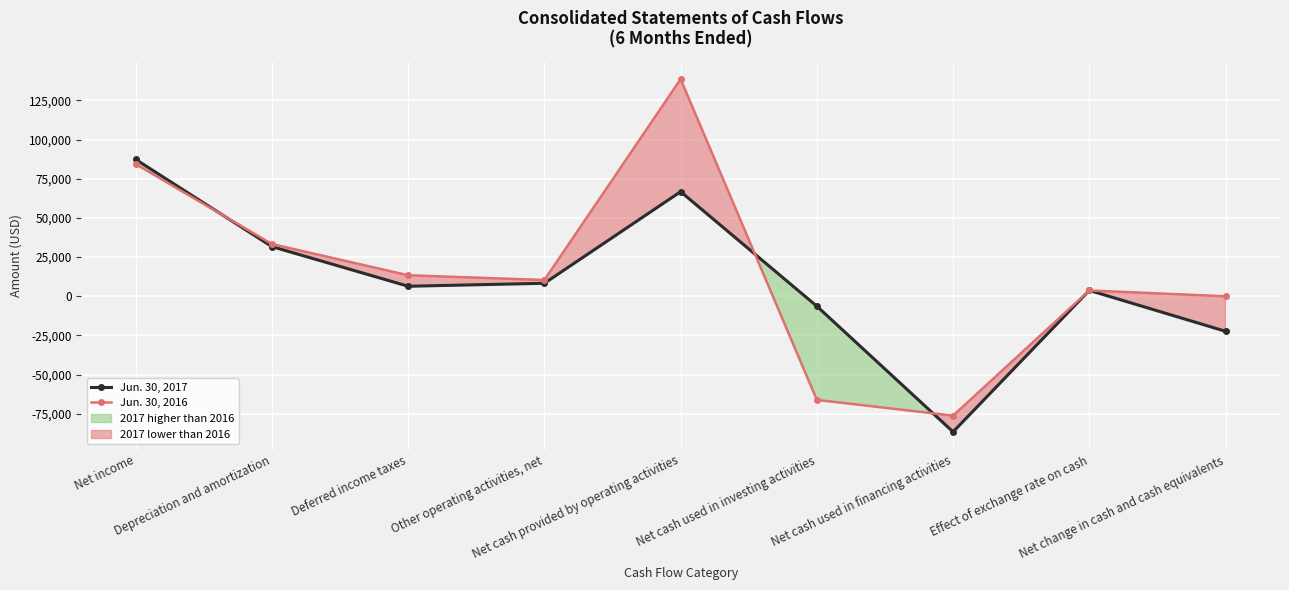

What position from the left is Net cash used in investing activities?

6